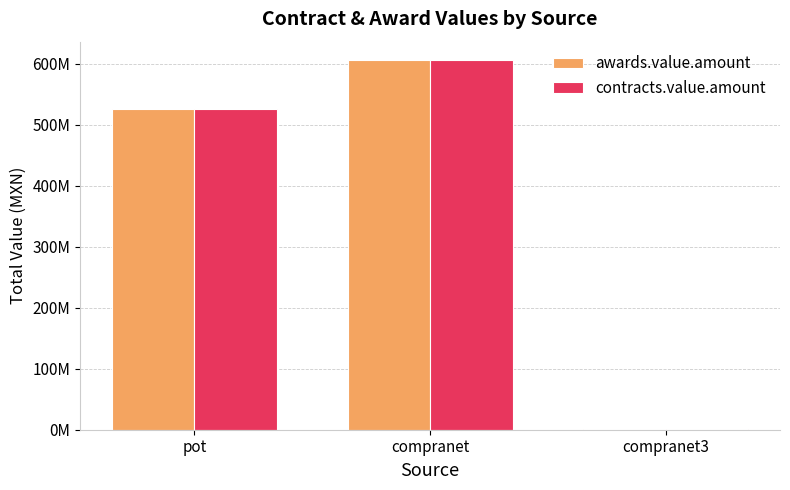

What are all the series names shown in the legend?

awards.value.amount, contracts.value.amount